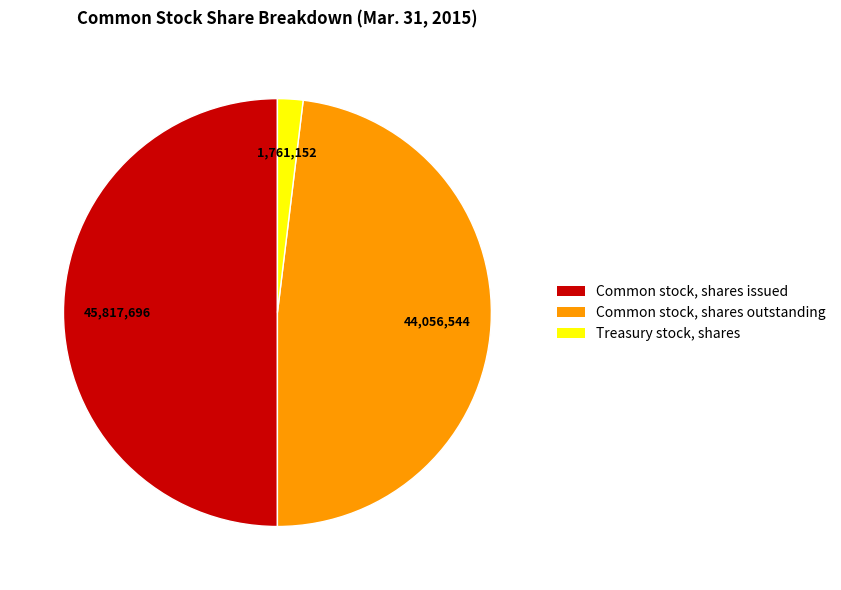

The Treasury stock, shares slice represents 2% of the pie. True or false?

True